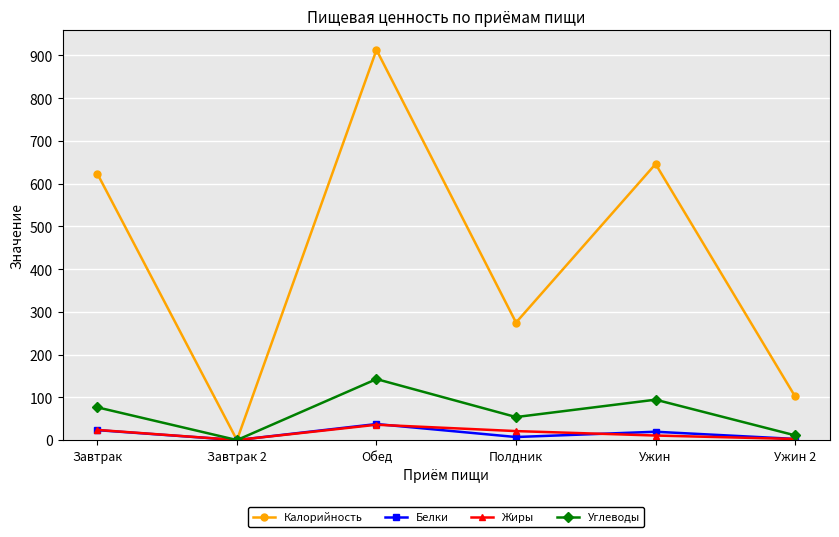

Does the chart display data point markers on the line(s)?

Yes